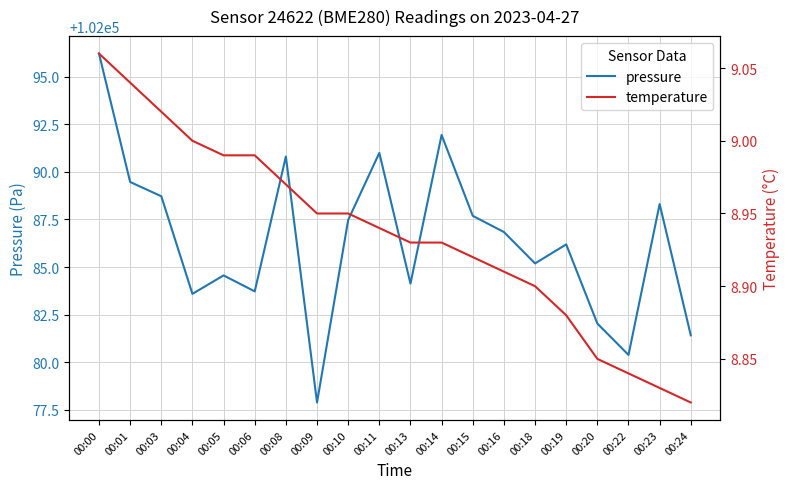

Which has a higher value, 00:06 or 00:09?

00:06